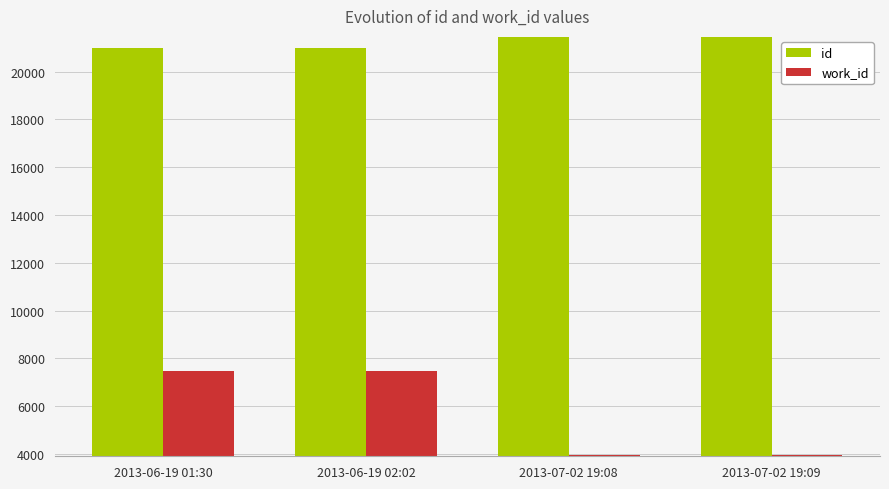

What is the maximum value shown in the chart?

21436